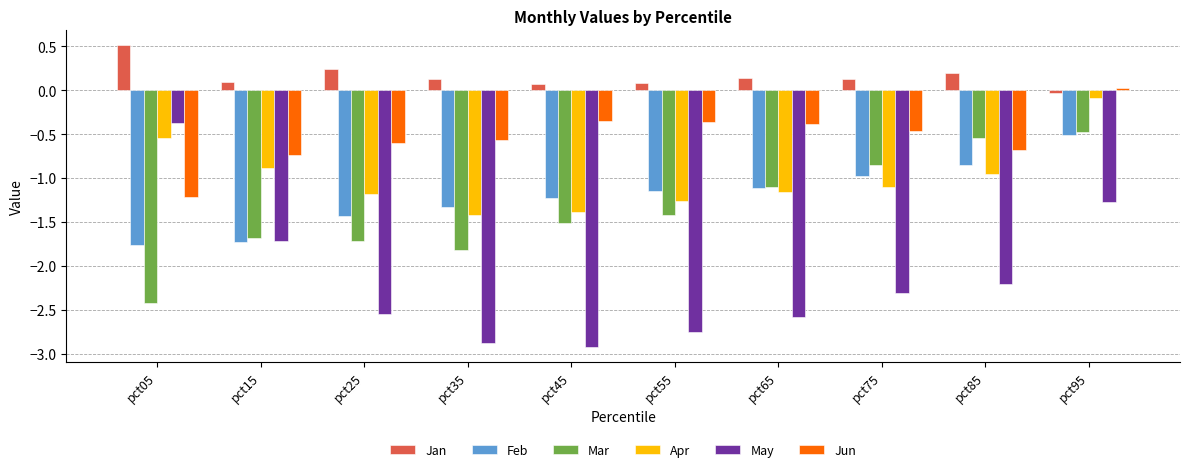

The value of Apr at pct75 is -1.6. True or false?

False